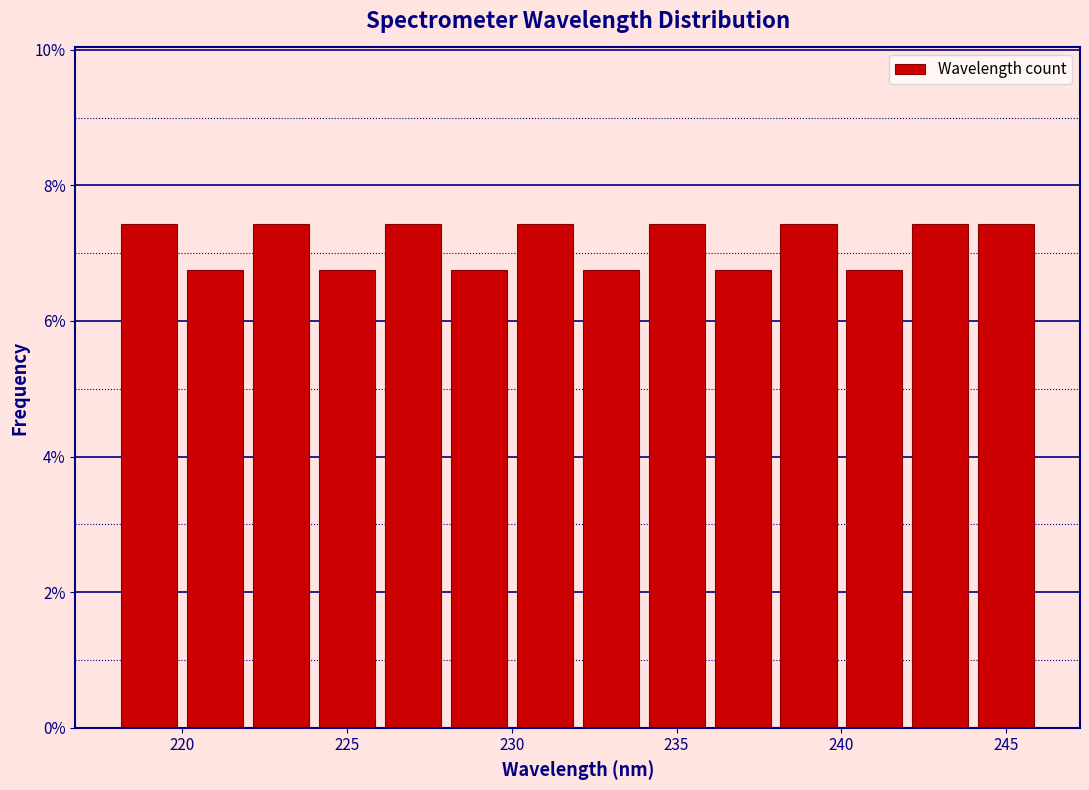

Reading left to right, transcribe this chart: for each bar, give the range it covers on the x-axis and its height. The values are not printed on the chart, so give them approximately, as read against the axis.

218 to 220: 7.4
220 to 222: 6.8
222 to 224: 7.4
224 to 226: 6.8
226 to 228: 7.4
228 to 230: 6.8
230 to 232: 7.4
232 to 234: 6.8
234 to 236: 7.4
236 to 238: 6.8
238 to 240: 7.4
240 to 242: 6.8
242 to 244: 7.4
244 to 246: 7.4